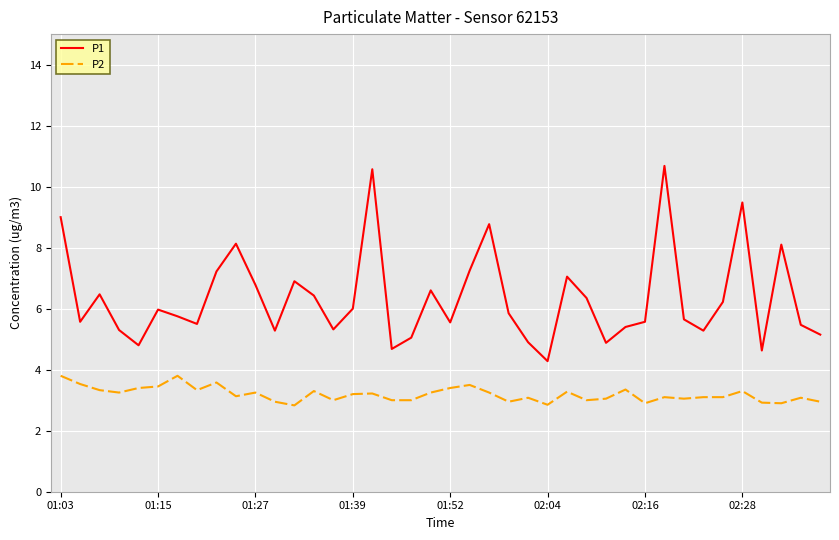

Is this an area chart (filled region under the line)?

No